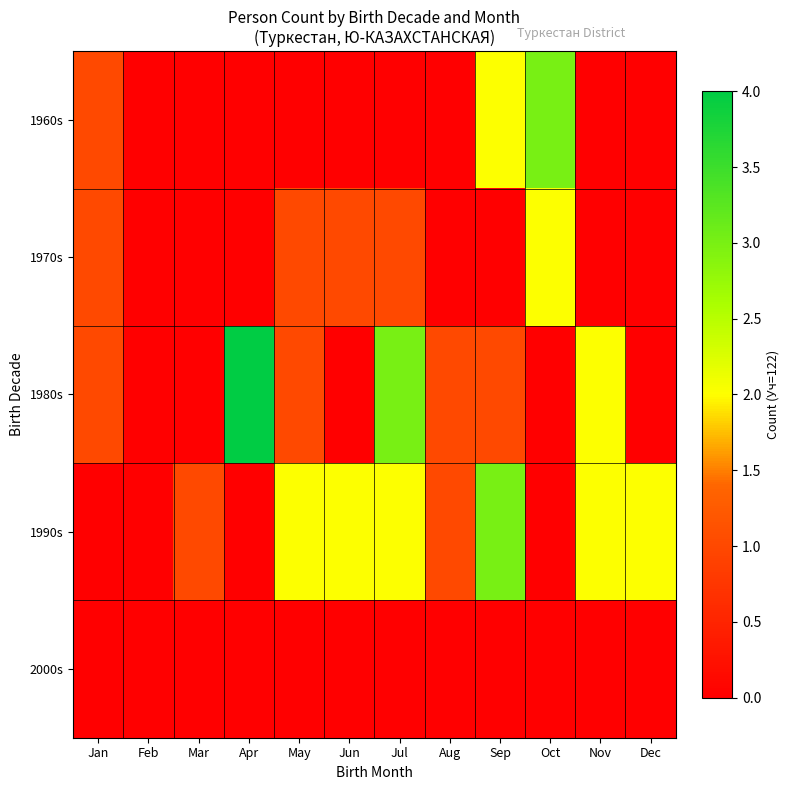

Rank the series by their maximum value, from highest to lowest.

1980s, 1960s, 1990s, 1970s, 2000s